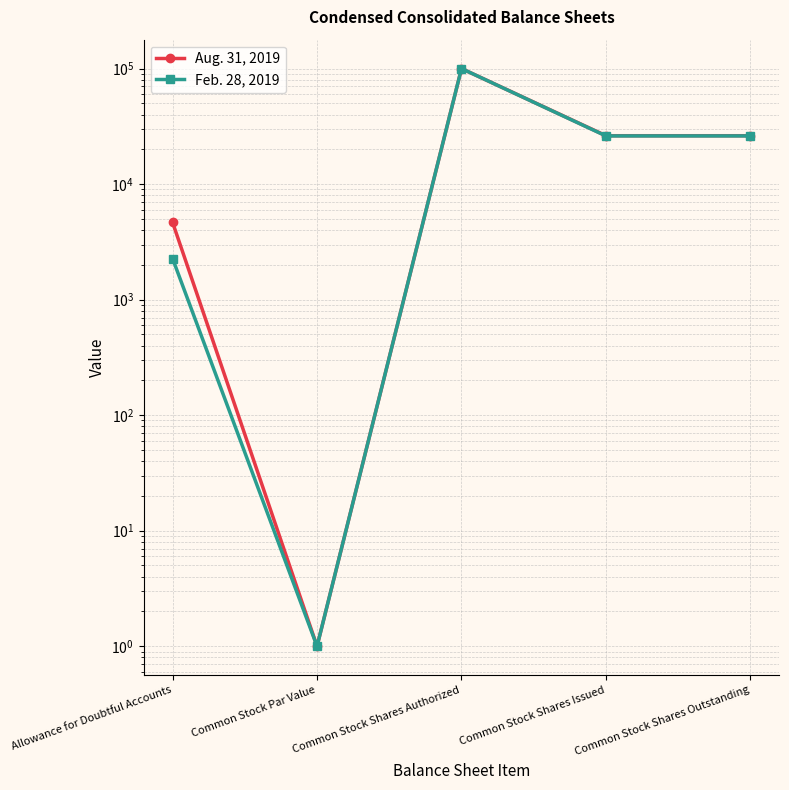

At which category is the sum across all series the highest?

Common Stock Shares Authorized